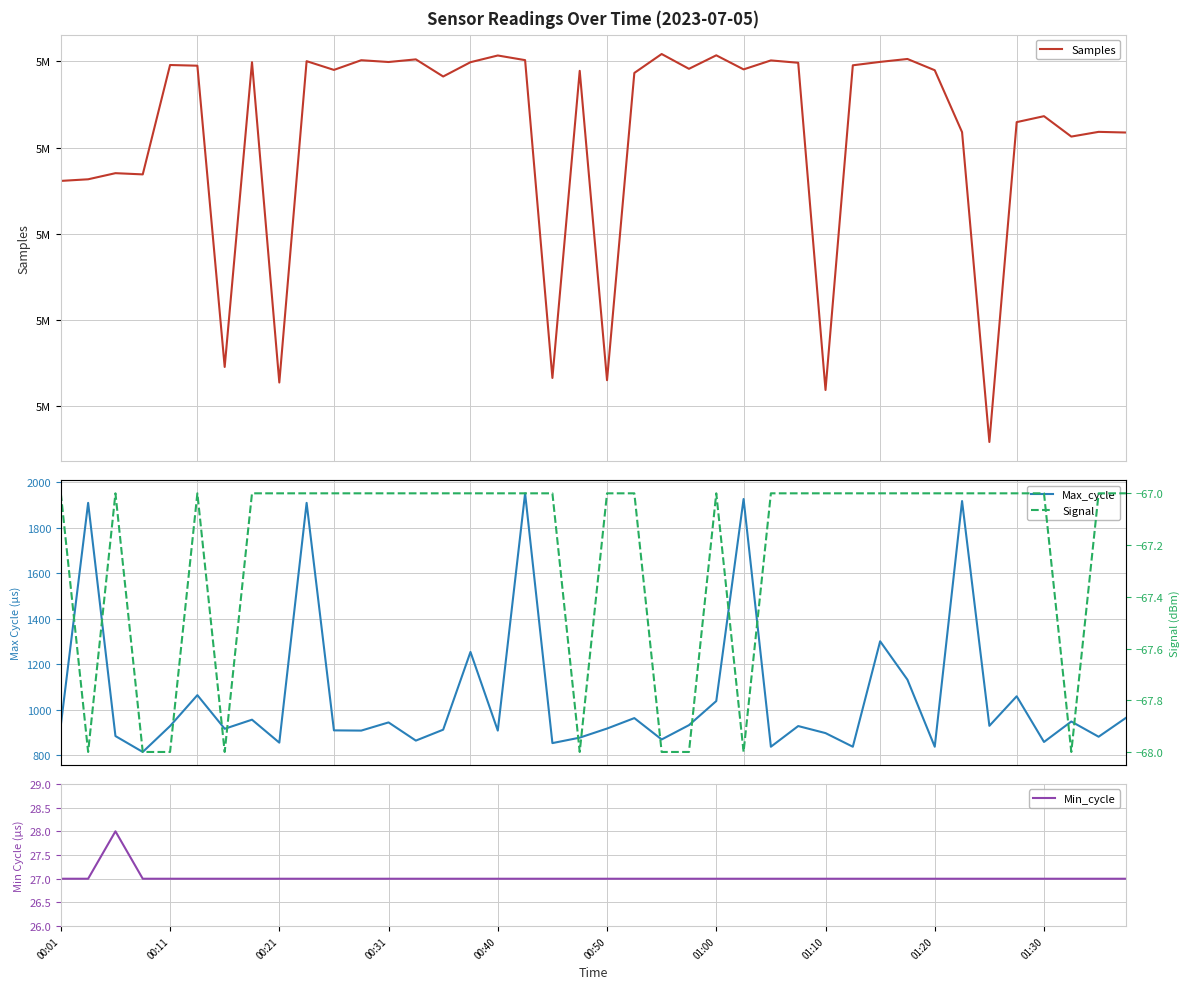

True or false: Min_cycle has a value of 13 at 00:21.

False